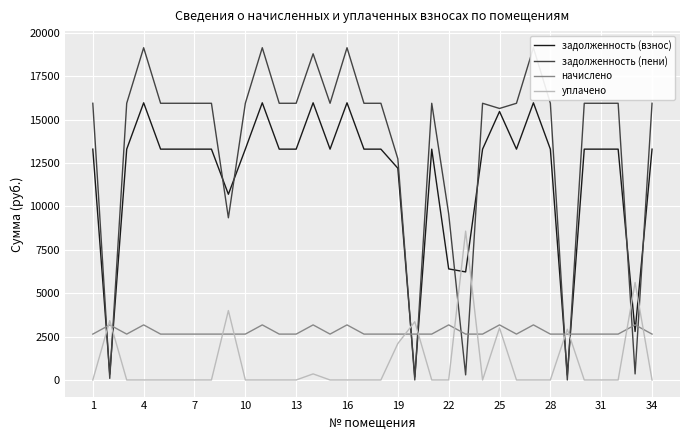

After their last crossing, which series has the higher values: задолженность (взнос) or уплачено?

задолженность (взнос)